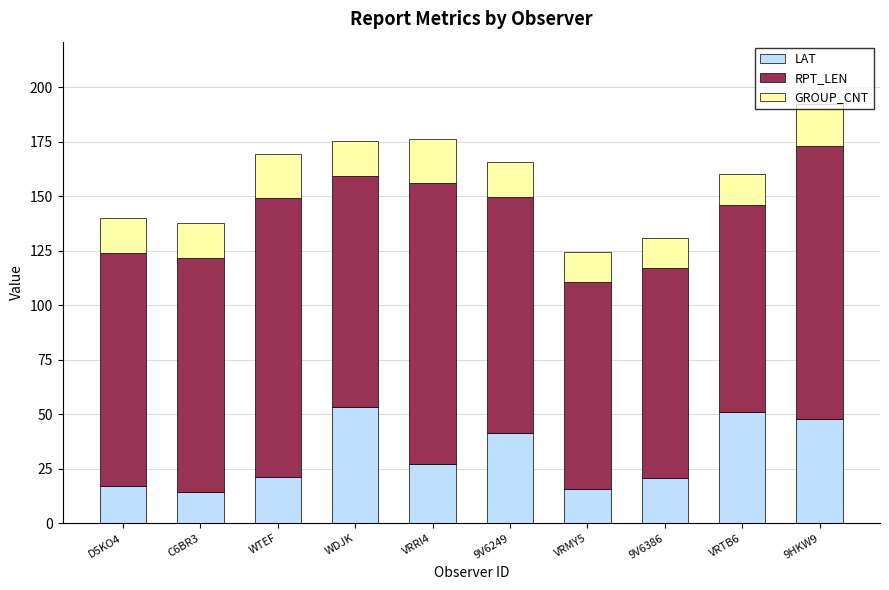

How many series are shown in this chart?

3